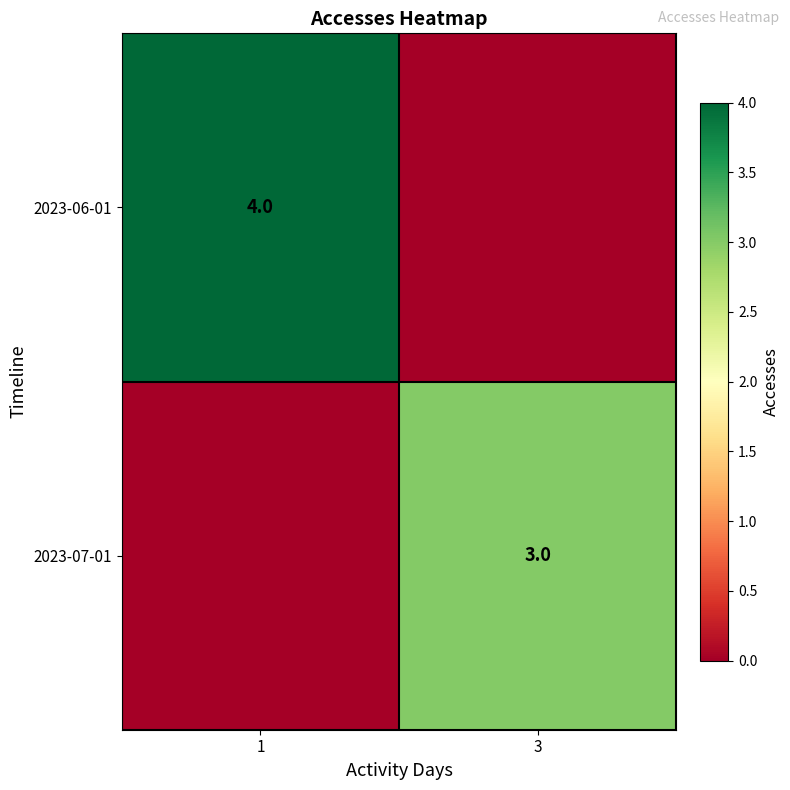

The 2023-07-01 series shows 3 at 3. True or false?

True